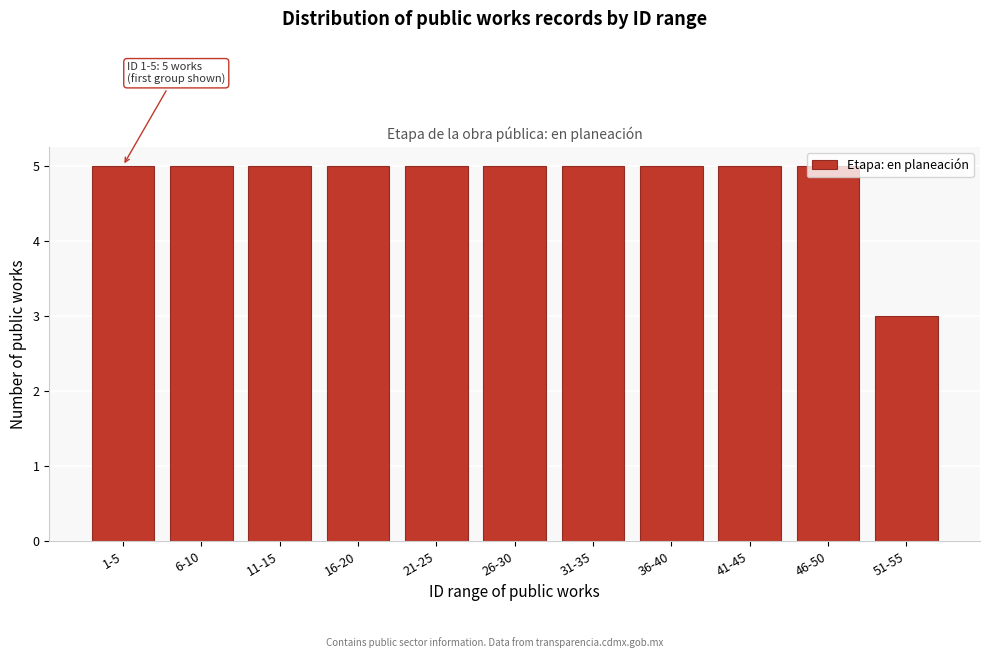

What is the label of the 4th bar from the right?

36-40